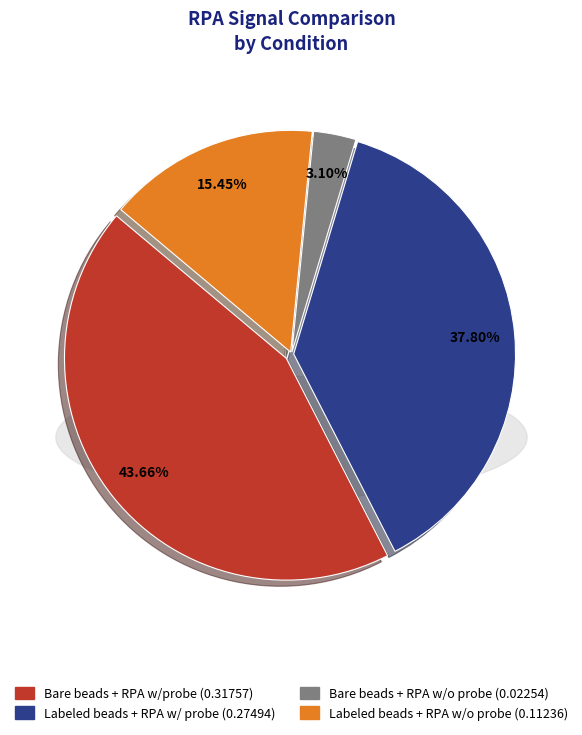

Which slice is the largest?

Bare beads + RPA w/probe